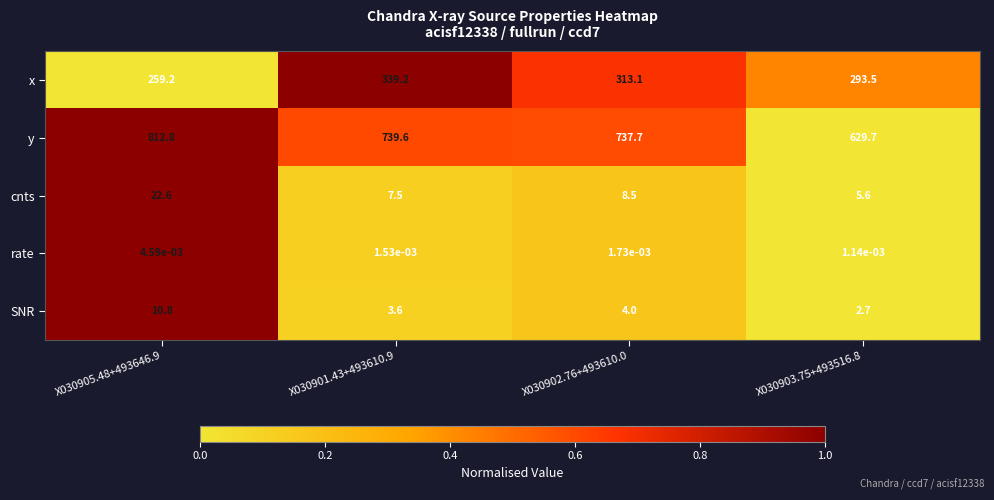

Which category has the highest value across all series?

X030905.48+493646.9